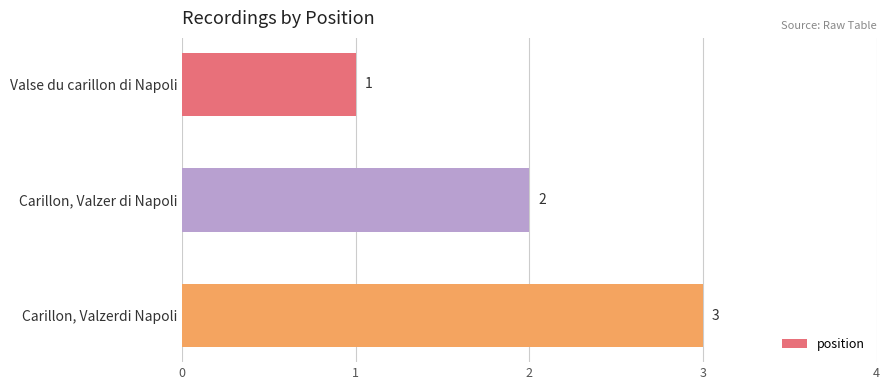

Count the values in the range 1 to 3.

3